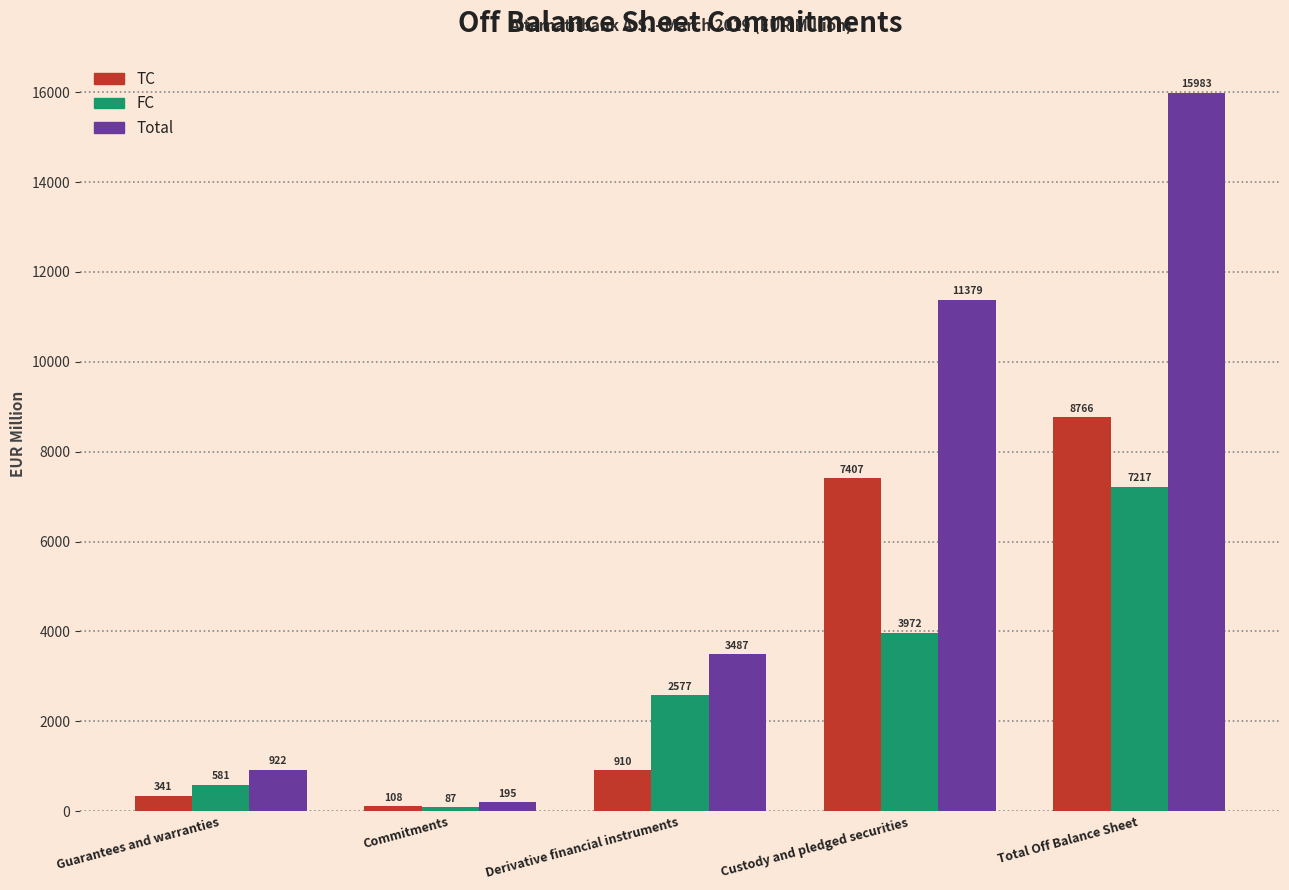

What is the approximate value of TC at Guarantees and warranties?

340.6